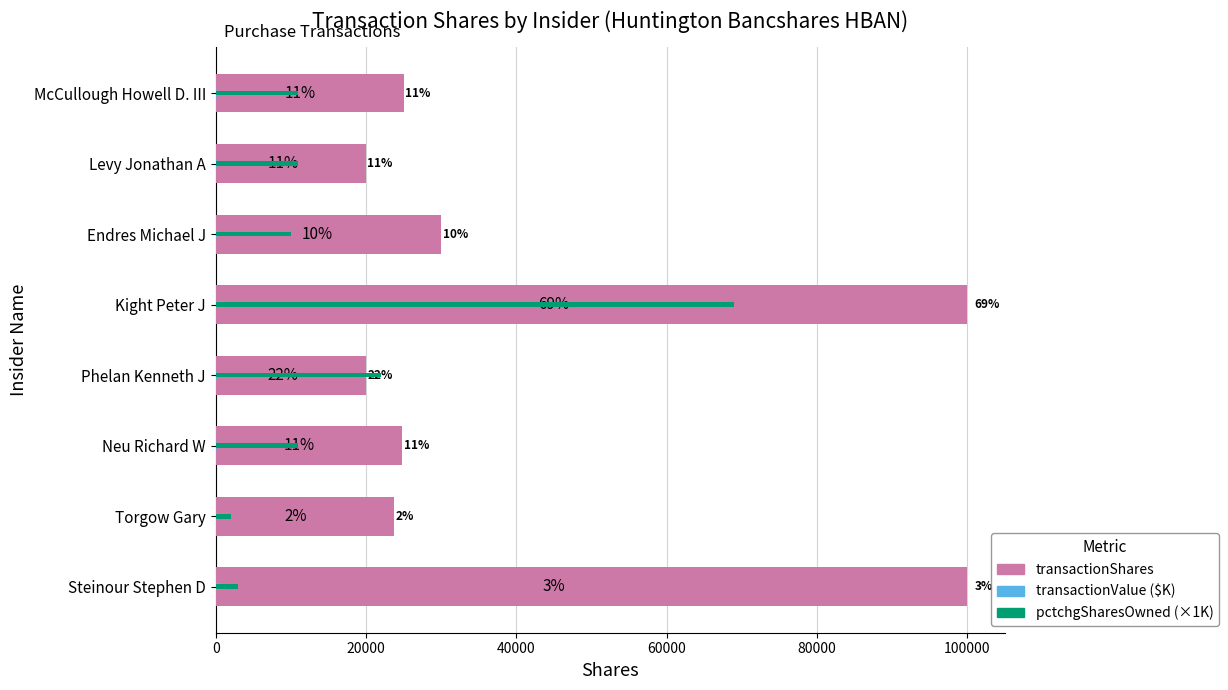

At Phelan Kenneth J, list the series in order from largest to smallest.

pctchgSharesOwned (×1K), transactionShares, transactionValue ($K)